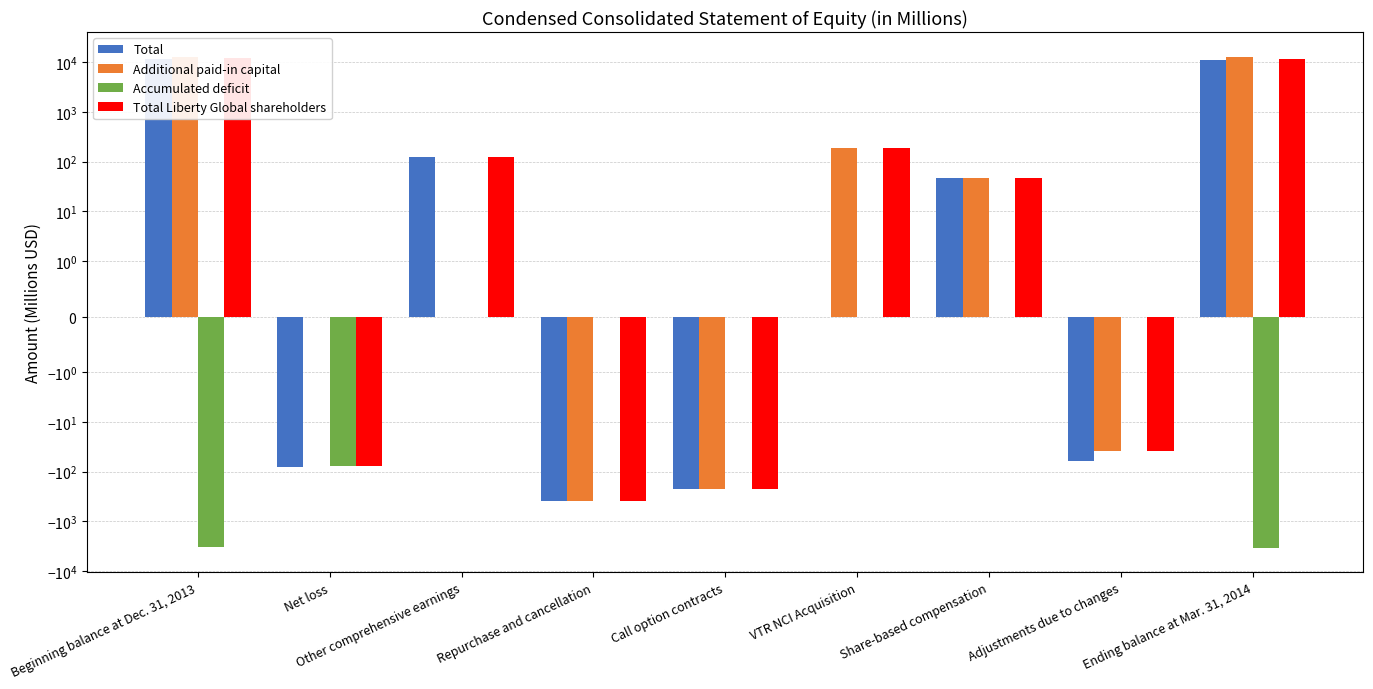

Is it true that Accumulated deficit equals -1050.5 at Other comprehensive earnings?

False